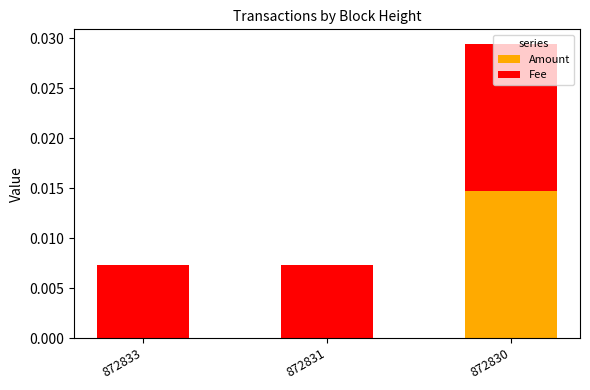

How many Amount values are between 0 and 1?

3